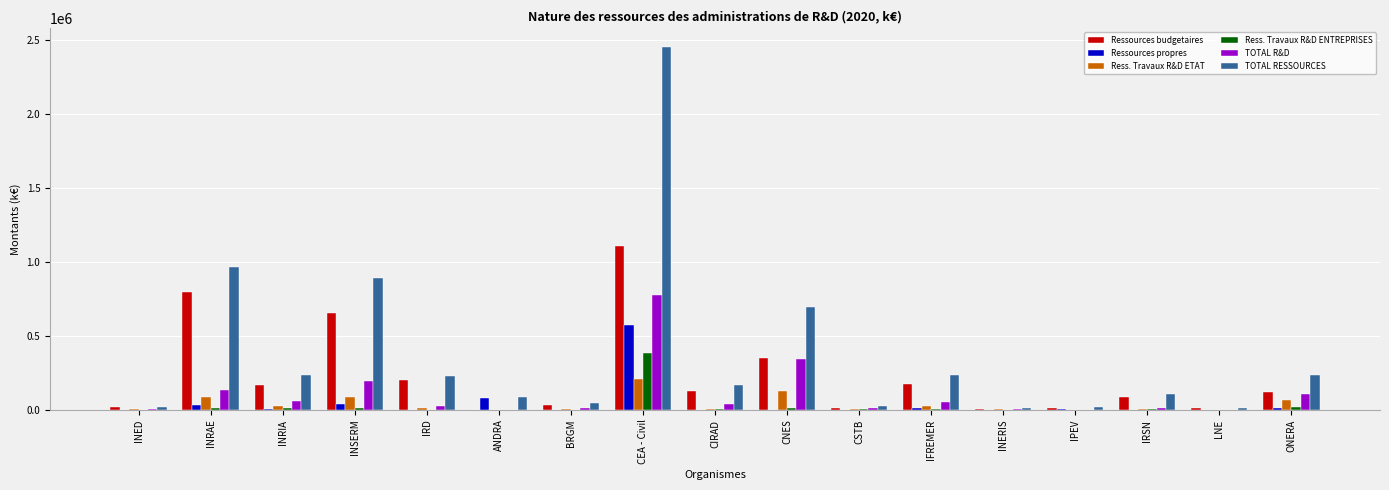

At which category does the chart reach its peak across all series?

CEA - Civil